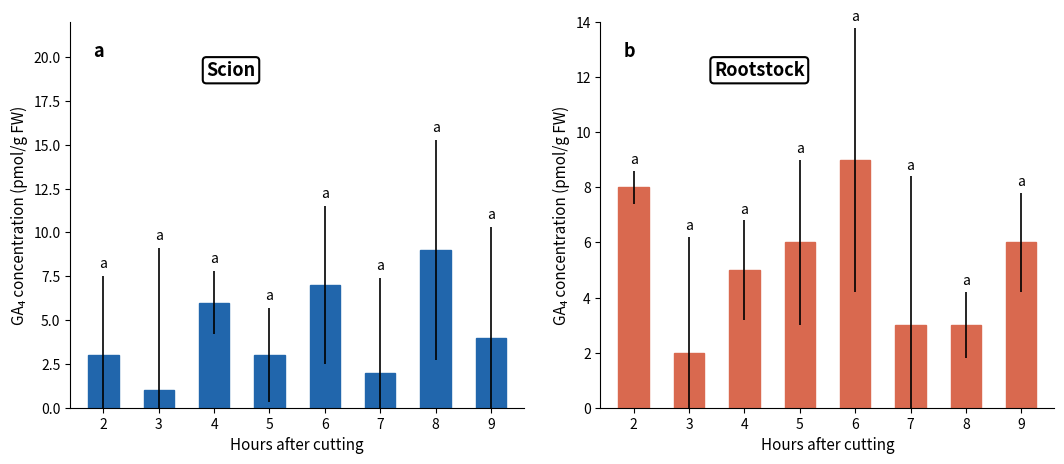

How many categories are shown in the chart?

8